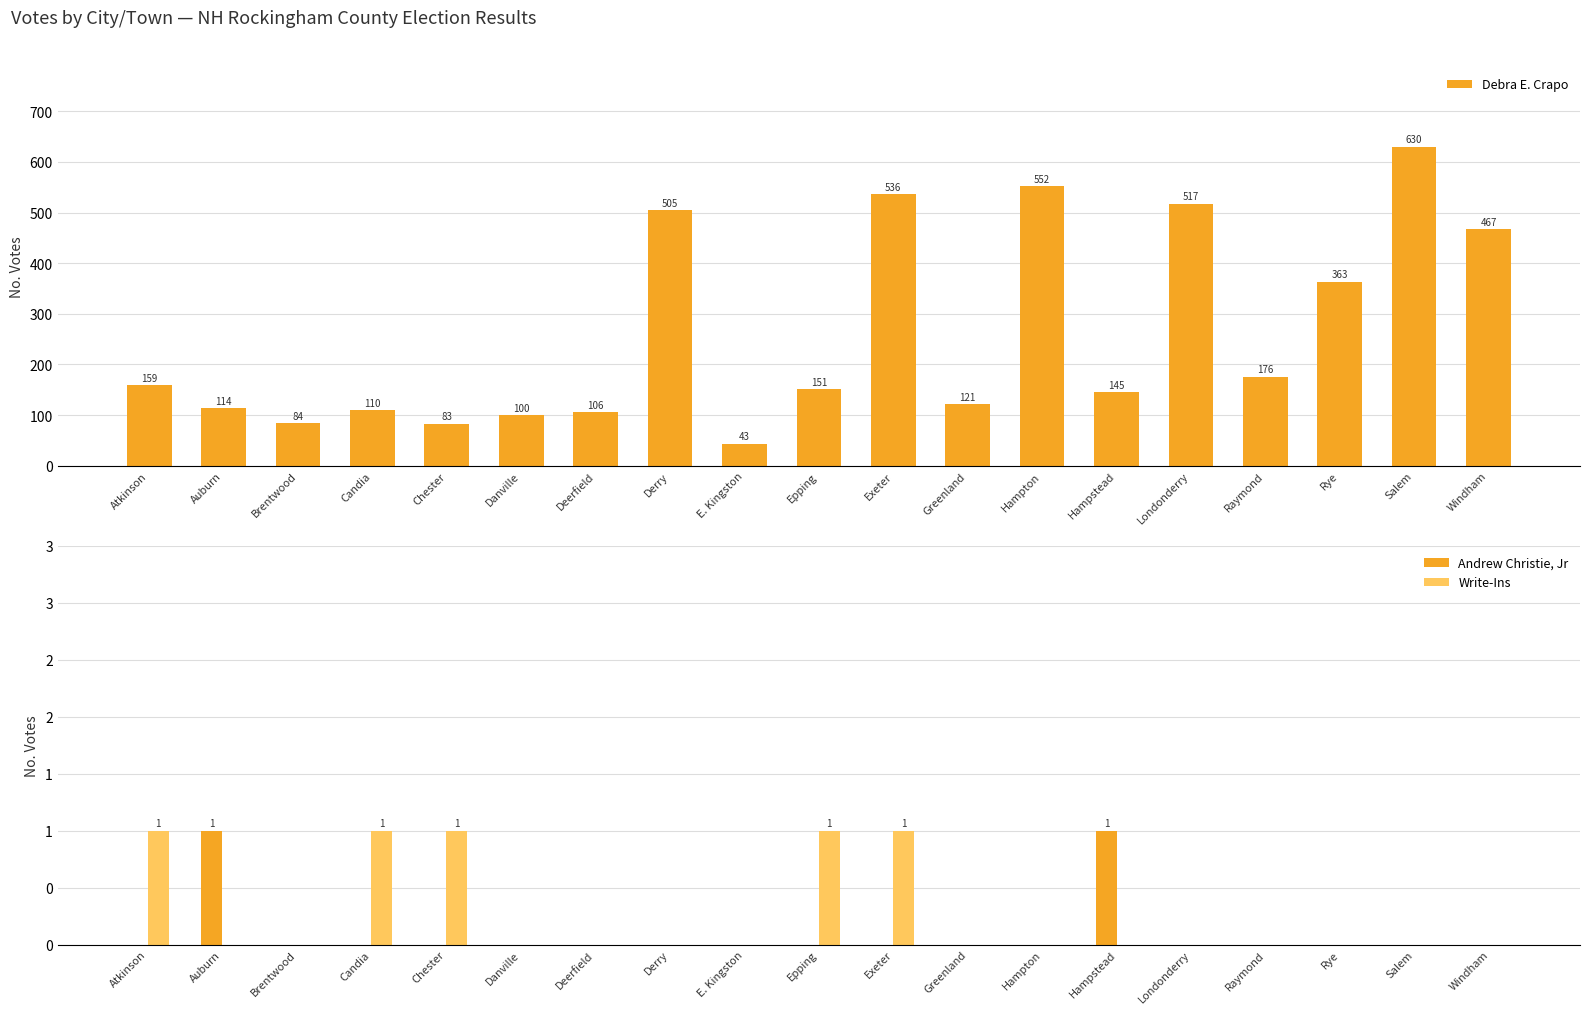

What is the spread (max minus min) of values at Chester?

83